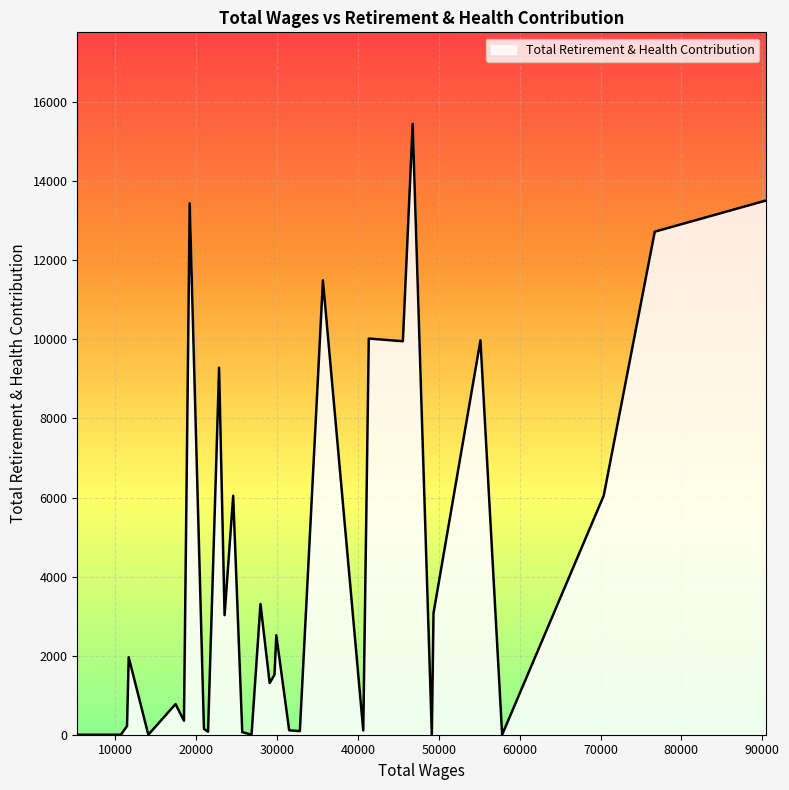

What is the difference between the maximum and minimum values?

15450